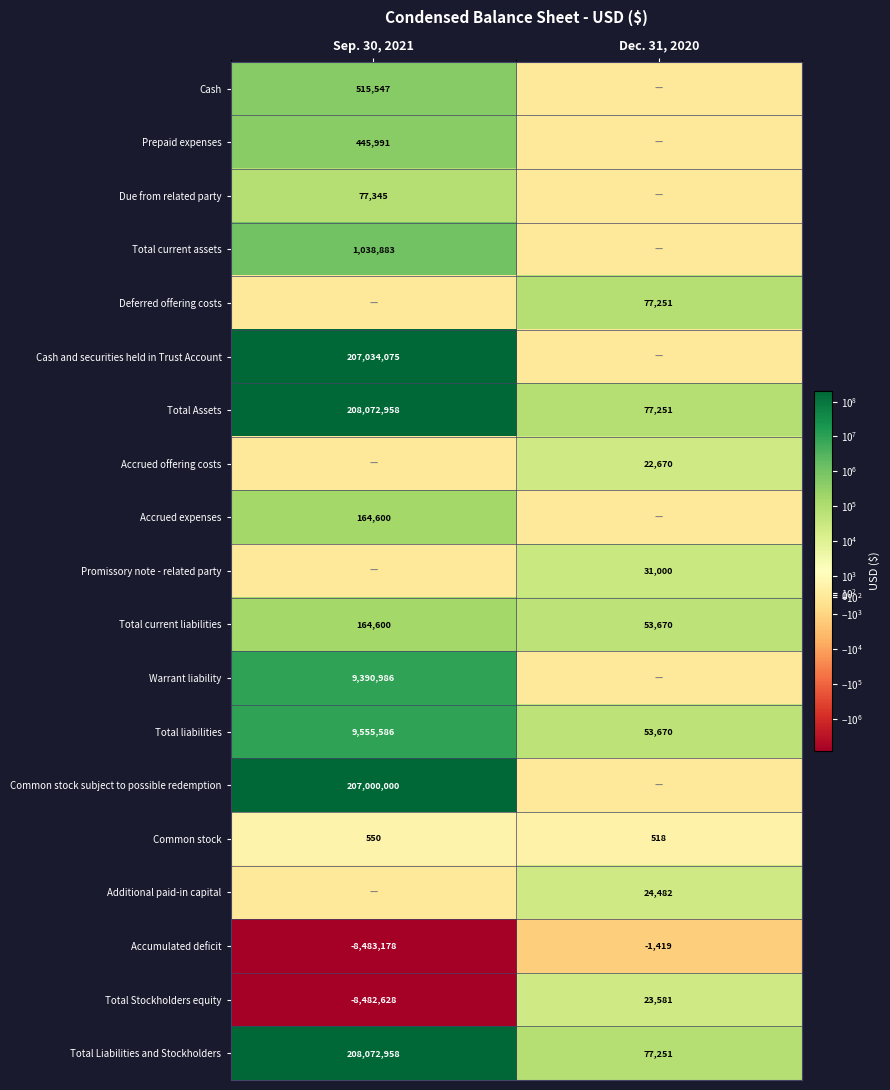

At which category does the chart reach its minimum across all series?

Sep. 30, 2021